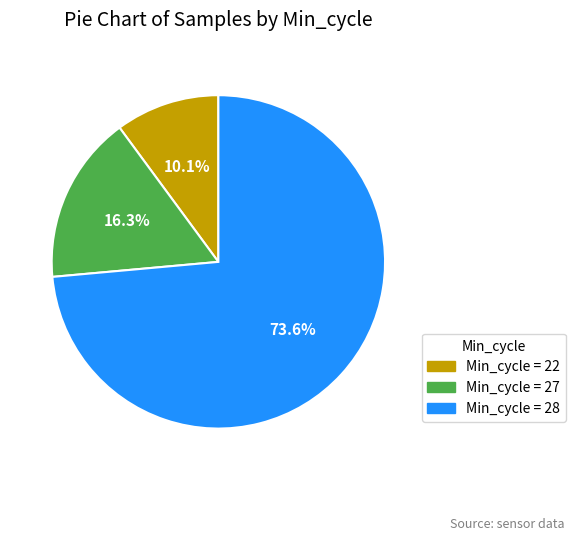

Is there a majority slice in this chart?

Yes